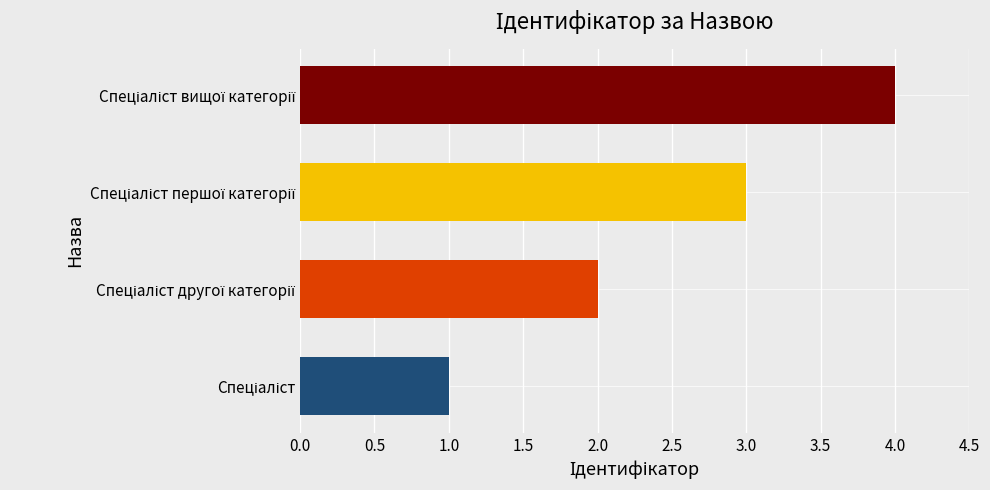

What is the sum of all values?

10